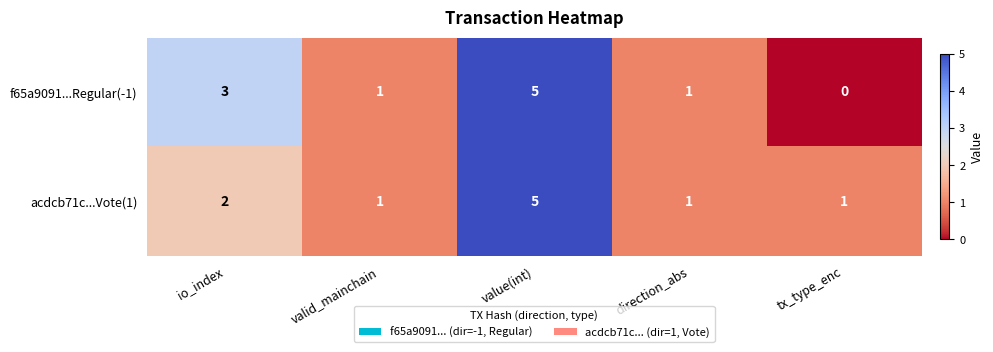

Is it true that f65a9091...Regular(-1) equals 3 at io_index?

True